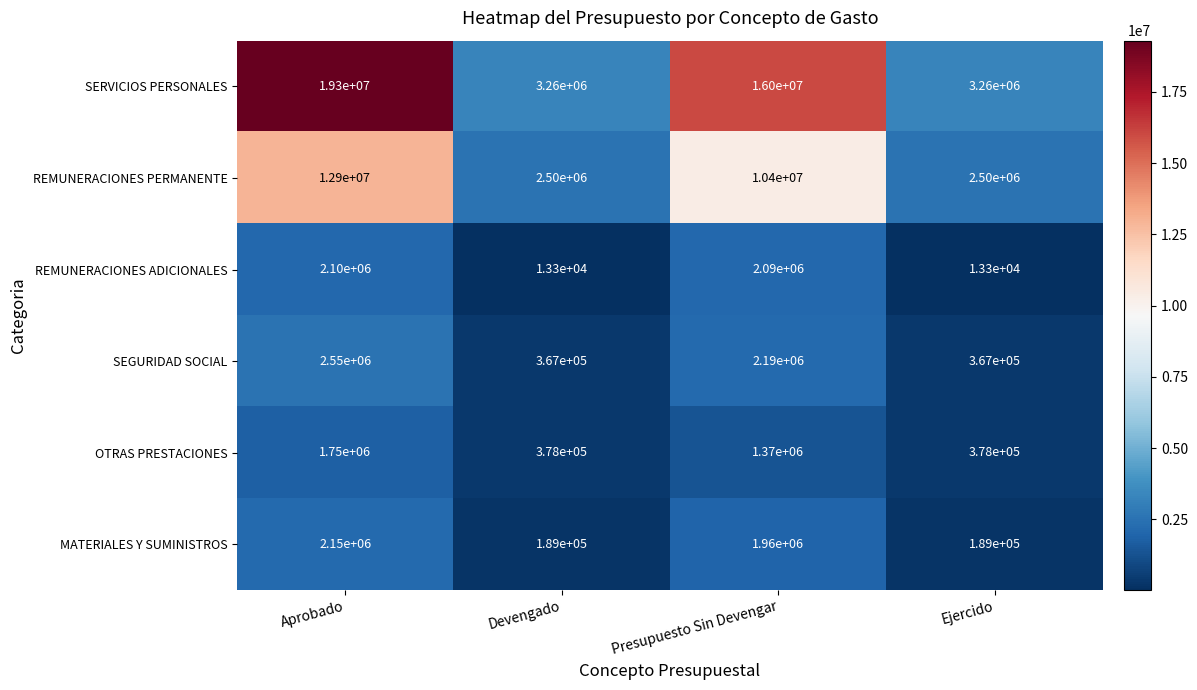

What is the total value across all series at Devengado?

6707300